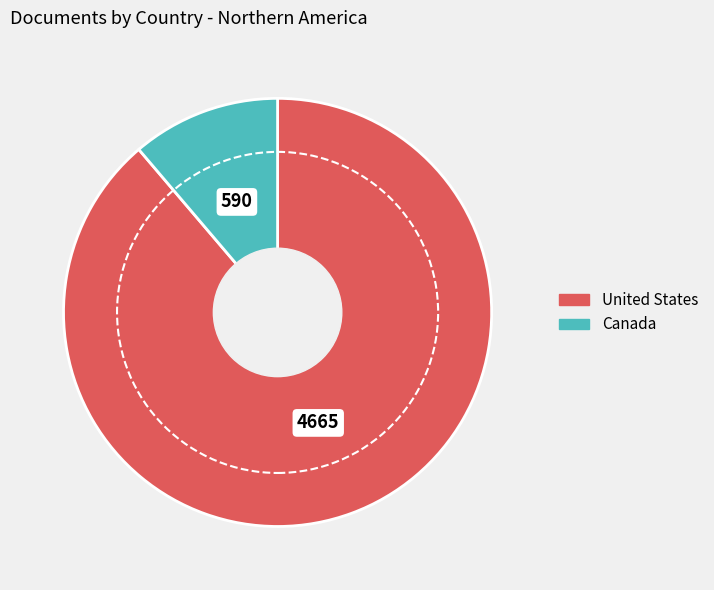

Which category has the smallest portion of the pie?

Canada